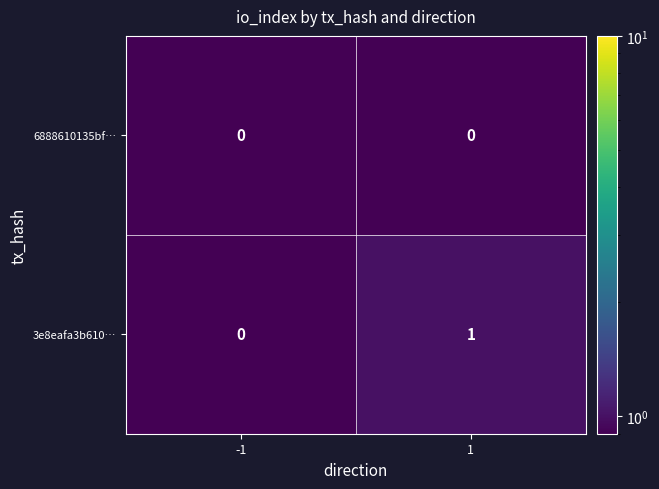

Rank the series at 1 from lowest to highest value.

6888610135bf…, 3e8eafa3b610…